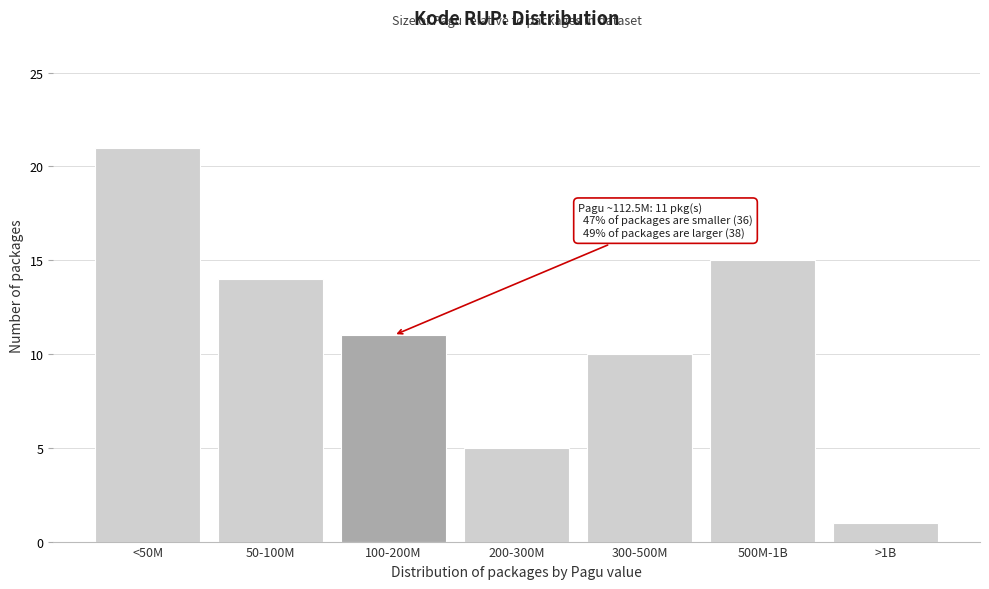

Reading left to right, extract all data points from this chart.

21	14	11	5	10	15	1